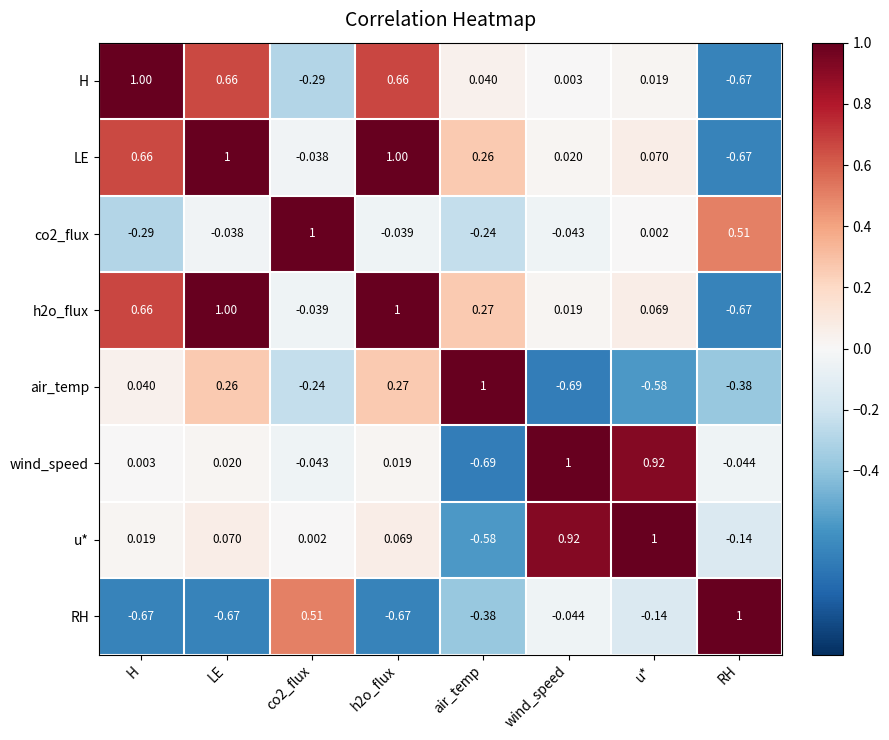

Between air_temp and u*, which series saw the biggest shift?

wind_speed